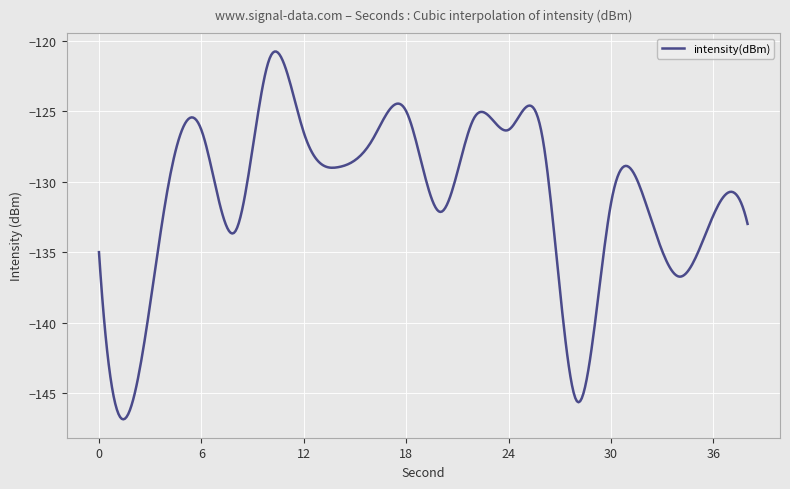

What is the smallest value displayed?

-146.9